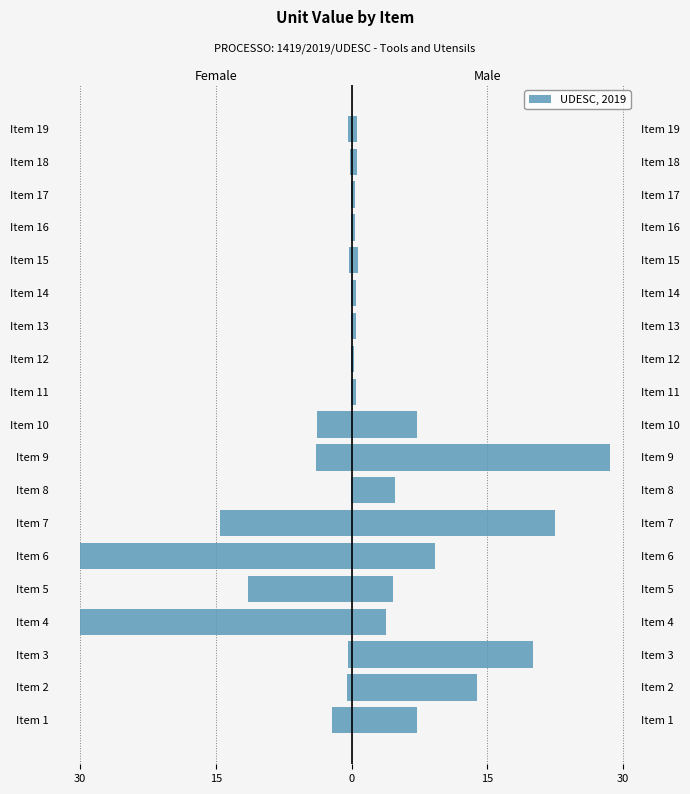

Which series has the largest total across all categories?

Male